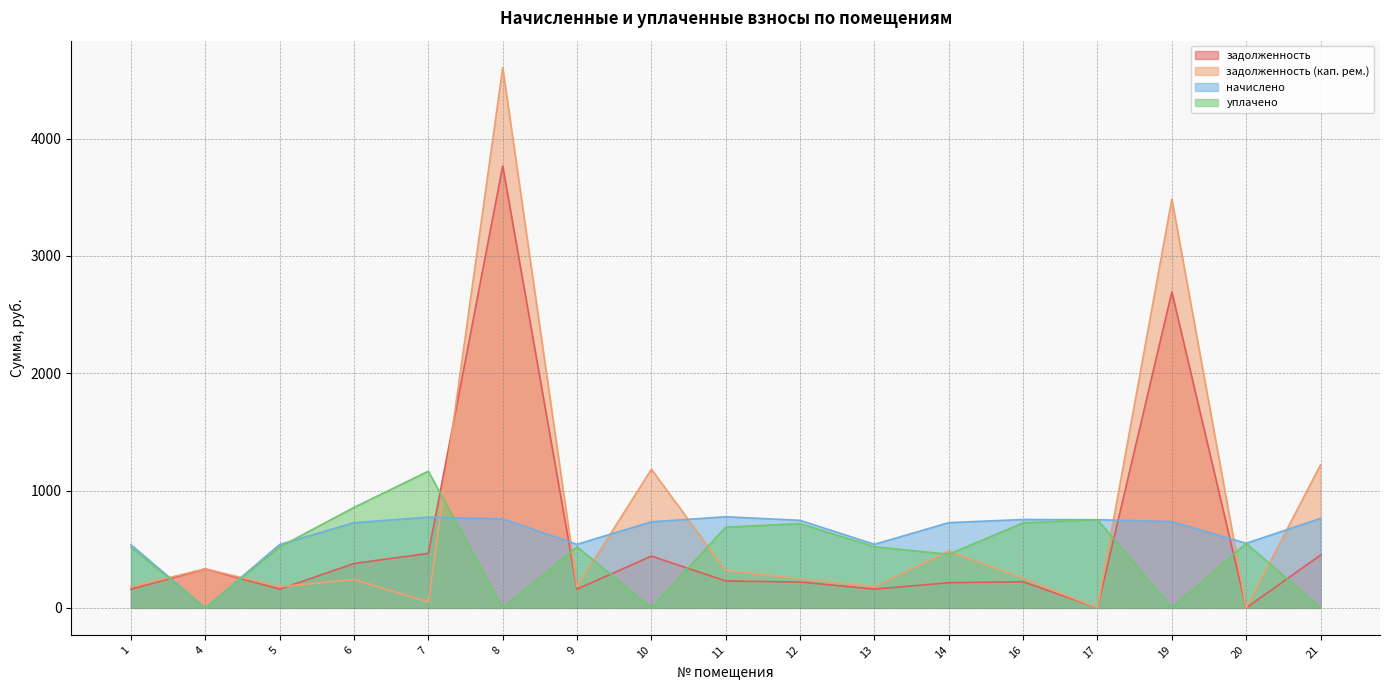

Reading left to right, transcribe all the data shown in this chart.

задолженность: 159.0	332.9	159.5	378.6	464.6	3767.5	160.1	441.6	229.5	220.5	160.1	214.7	222.6	0.0	2693.4	0.0	450.5
задолженность (кап. рем.): 179.4	332.9	180.0	242.2	50.9	4604.9	180.6	1182.3	317.8	248.8	180.6	484.4	251.2	0.0	3484.5	0.0	1220.1
начислено: 538.2	0.0	540.0	726.6	773.2	758.9	541.8	733.7	776.8	746.3	541.8	726.6	753.5	751.7	735.5	550.8	762.5
уплачено: 517.8	0.0	519.5	856.3	1165.2	0.0	521.3	0.0	688.5	718.0	521.3	456.8	724.9	751.7	0.0	550.8	0.0